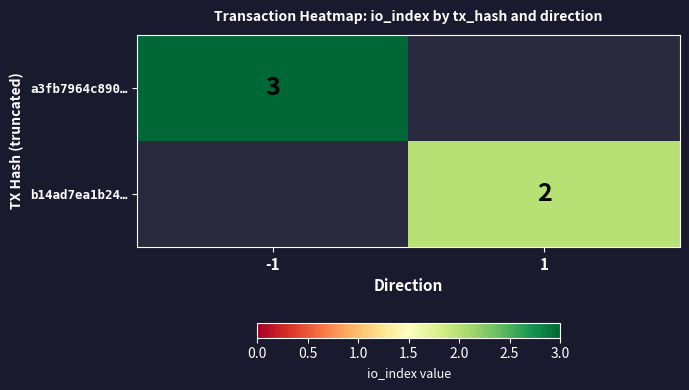

Is it true that a3fb7964c890… equals 3 at -1?

True